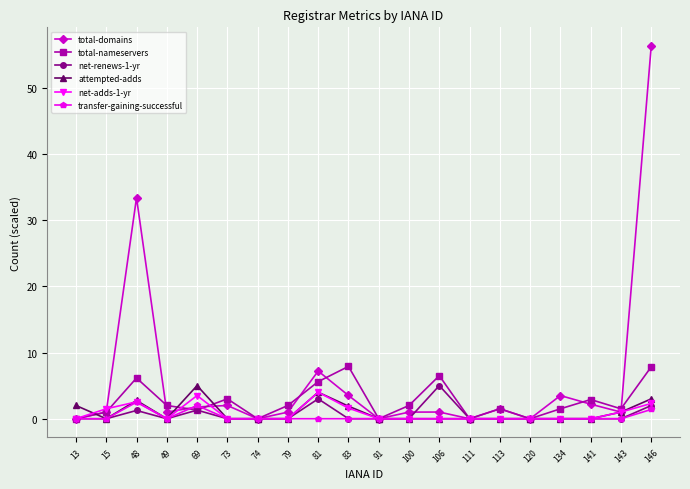

Read the total-nameservers value at 15.

1.0